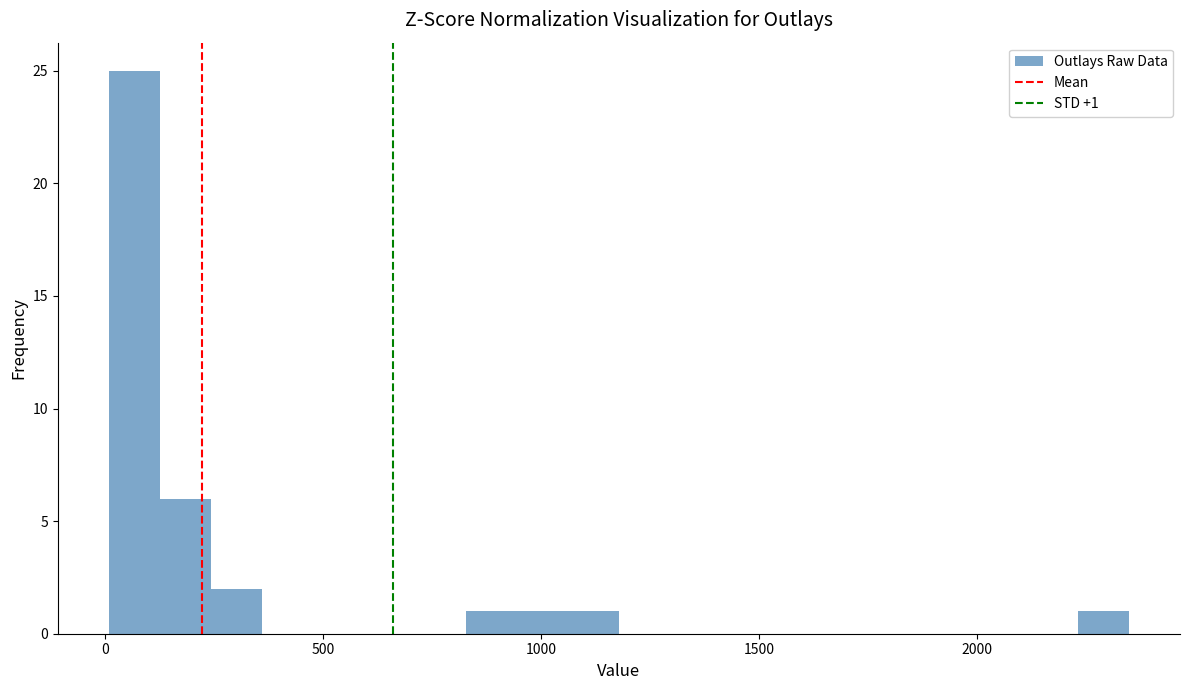

Read against the x-axis, roughly where is the centre of the tallest bar?

50